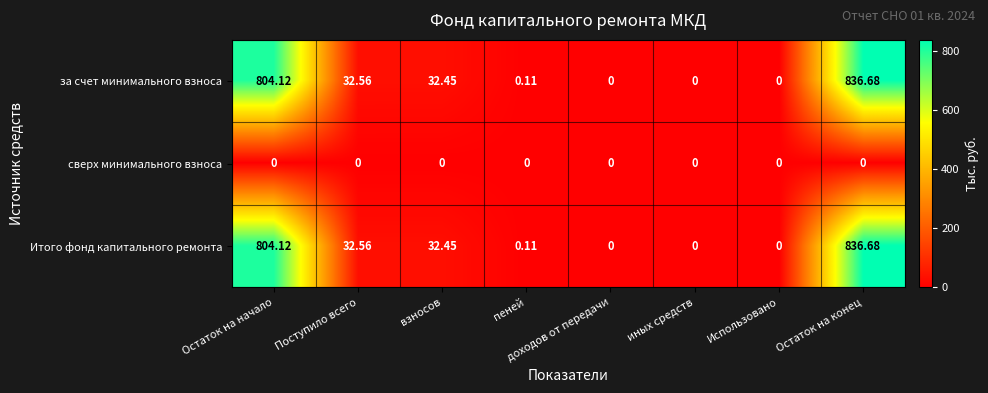

At which category is the sum across all series the highest?

Остаток на конец